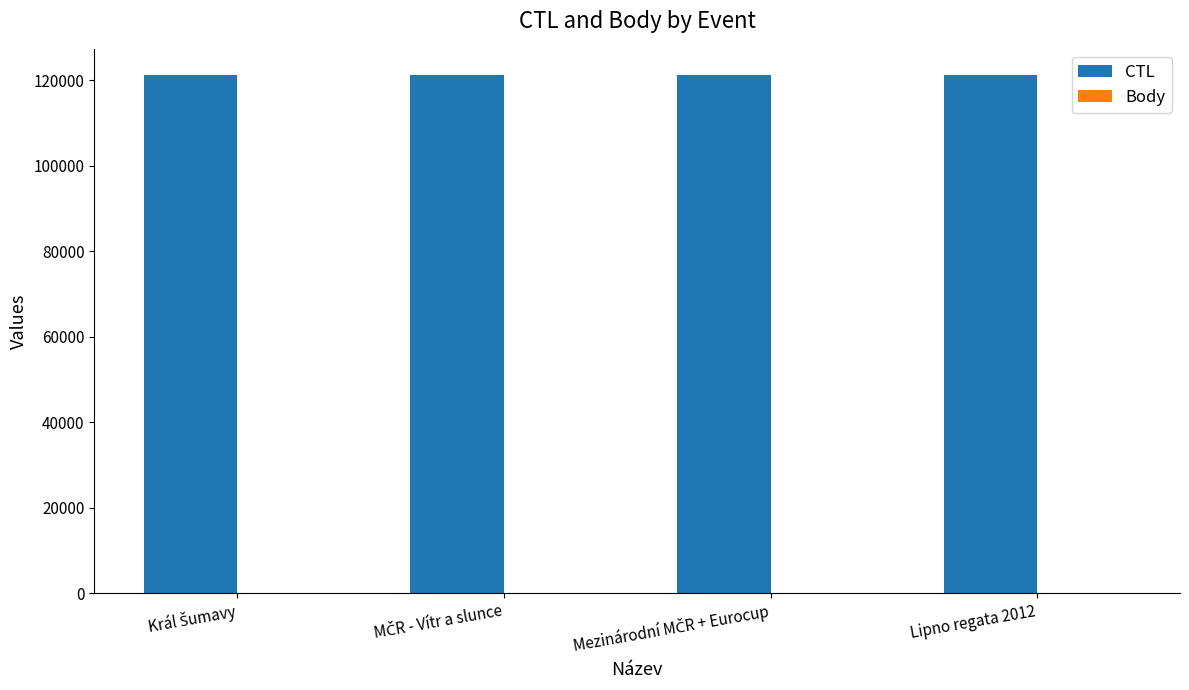

The value of CTL at Lipno regata 2012 is 187589. True or false?

False